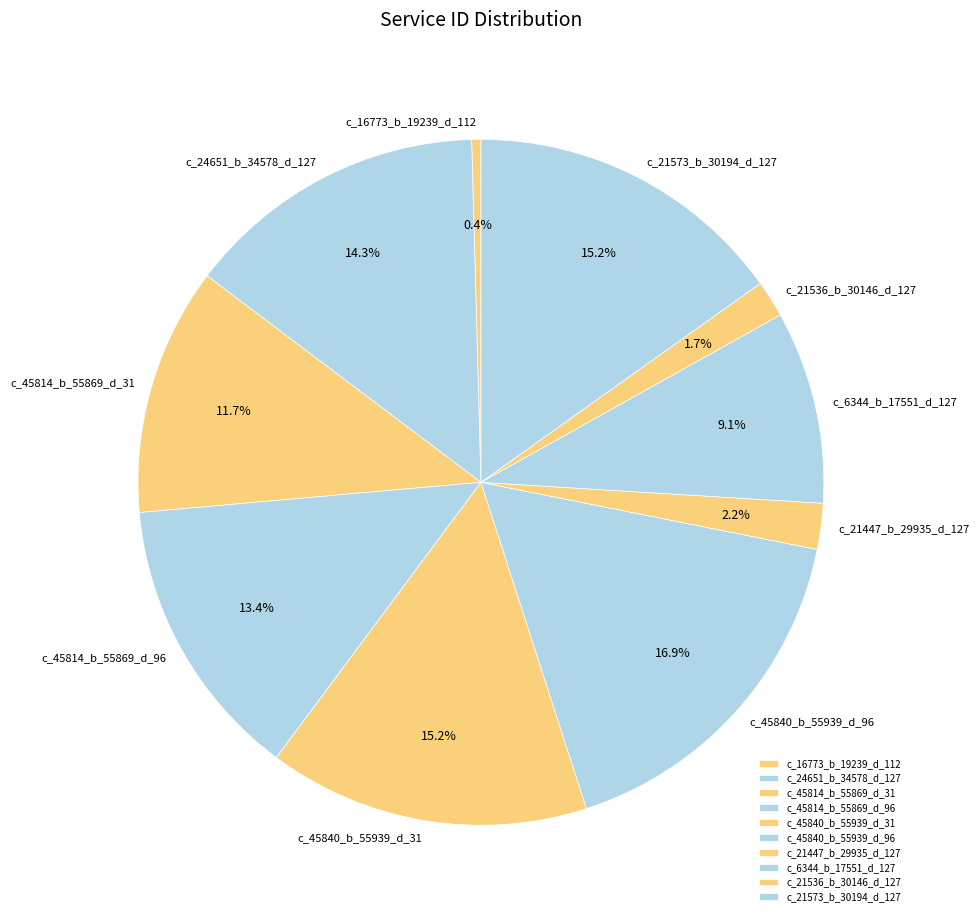

Does c_45840_b_55939_d_31 represent more than half of the total?

No